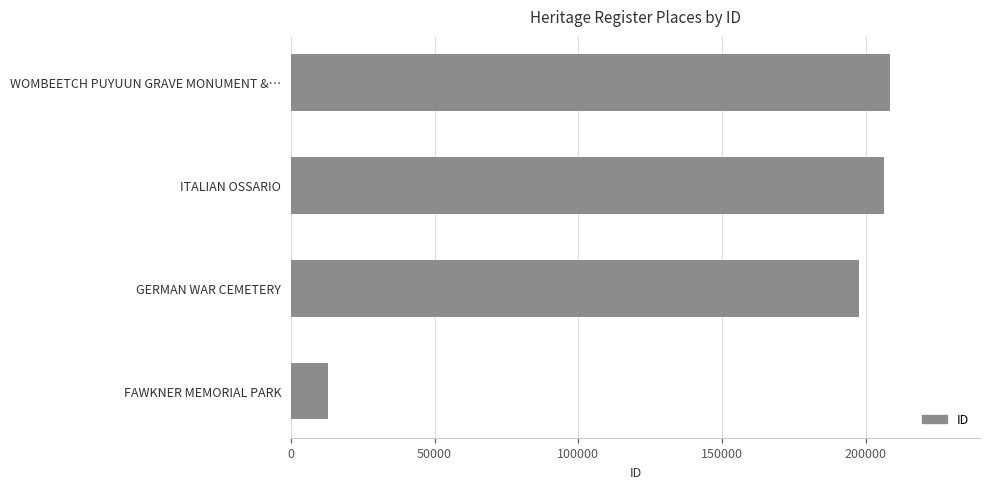

What is the greatest value displayed?

208508